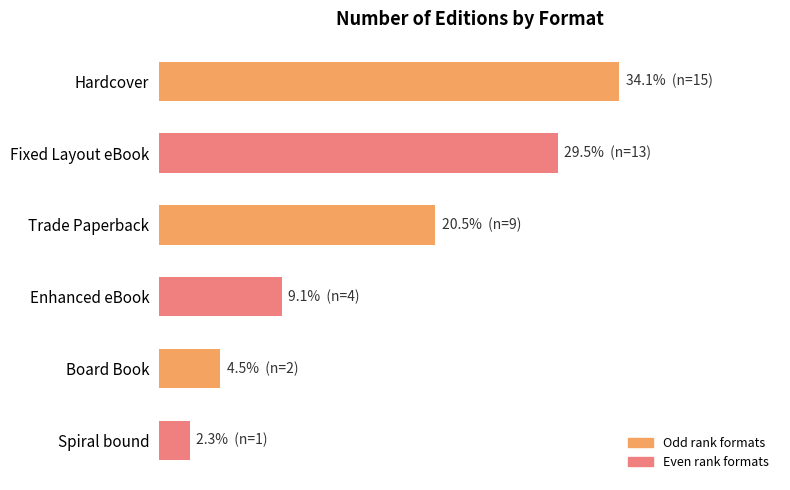

At which label is the value closest to 18?

Trade Paperback